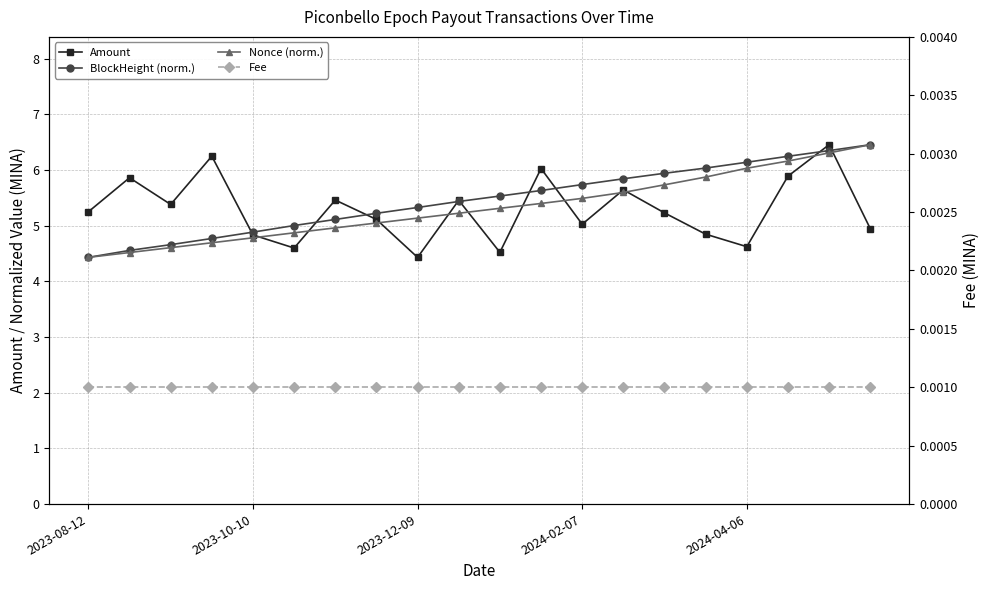

What is the difference between the Nonce (norm.) values at 13 and 16?

0.4